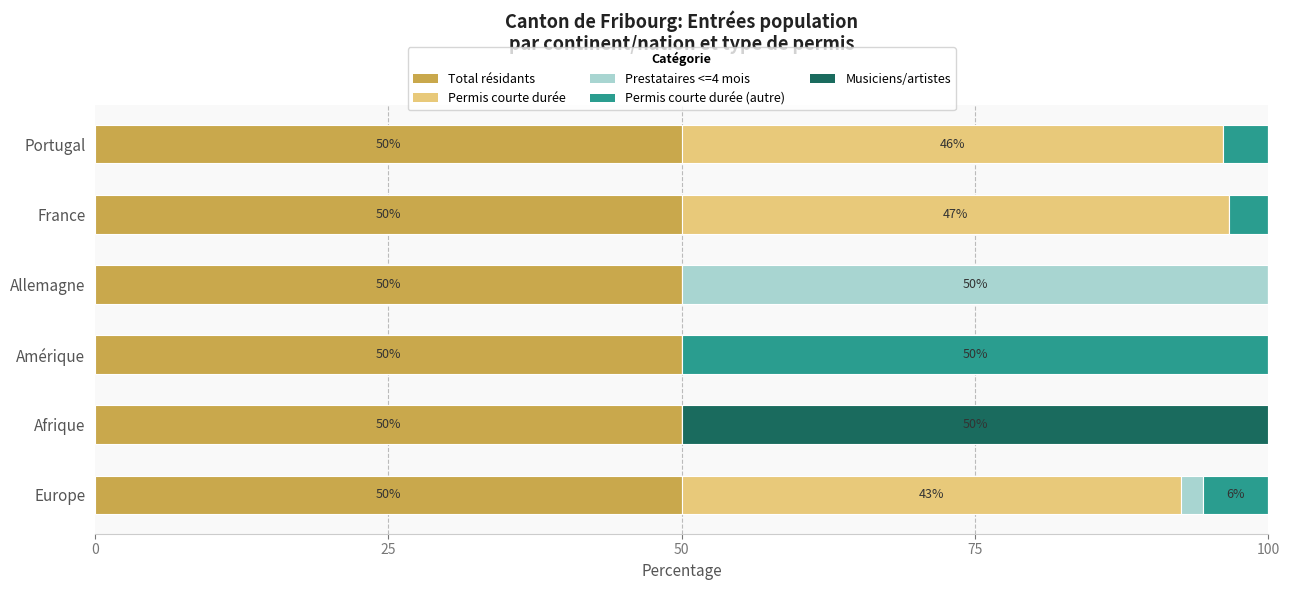

How many series are shown in this chart?

5